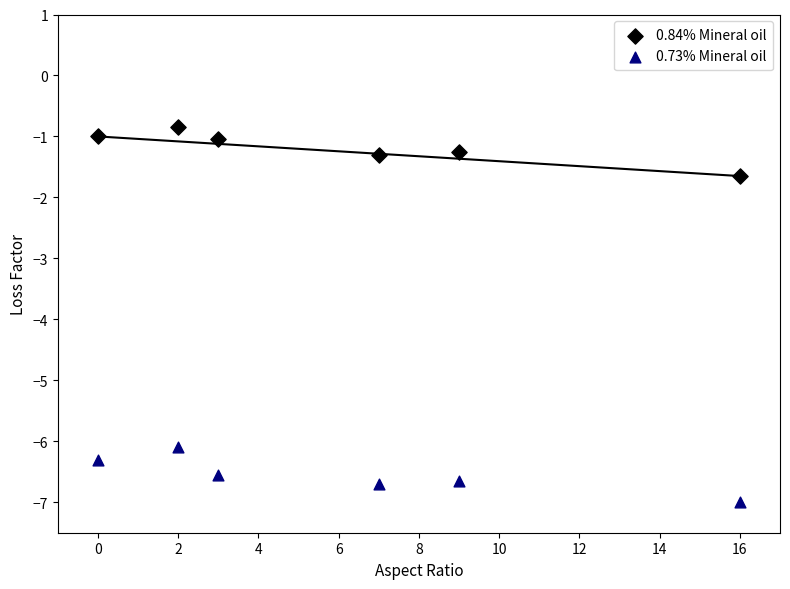

Across all data points, what is the average X value?

6.2